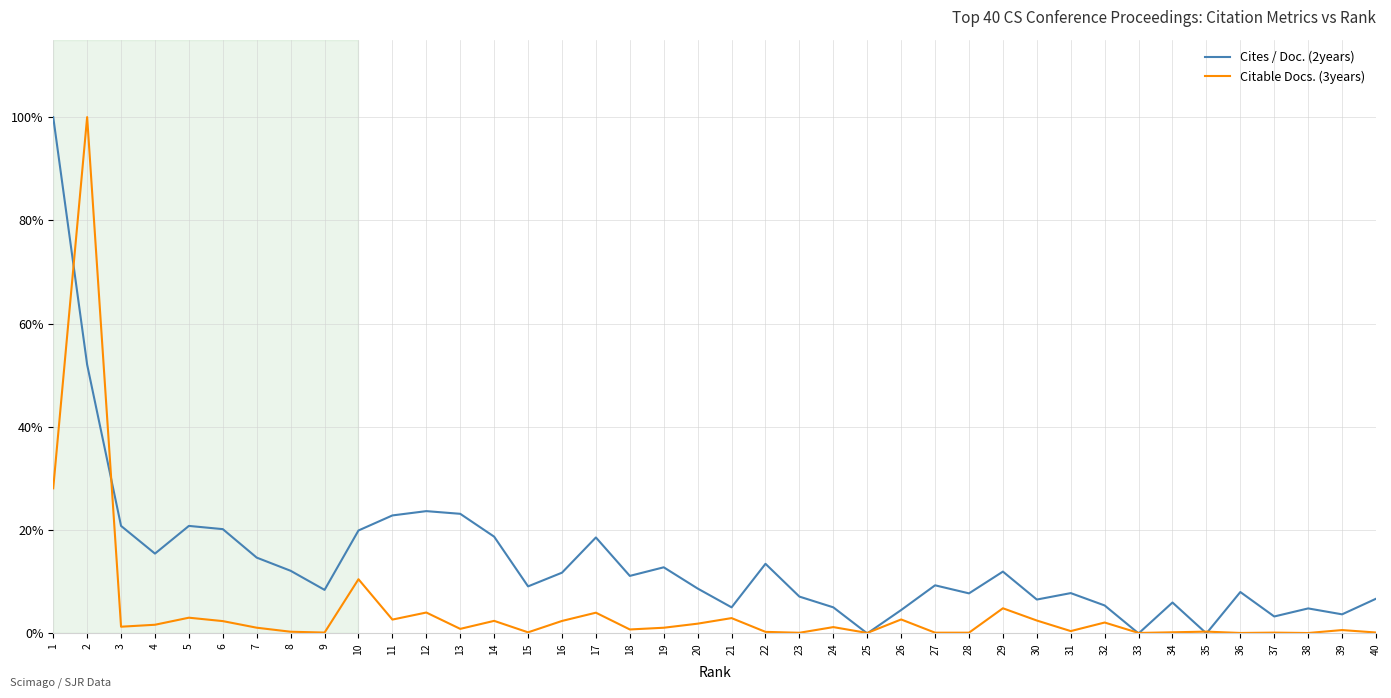

In Cites / Doc. (2years), how many points are lower than both neighbors (excluding endpoints)?

12